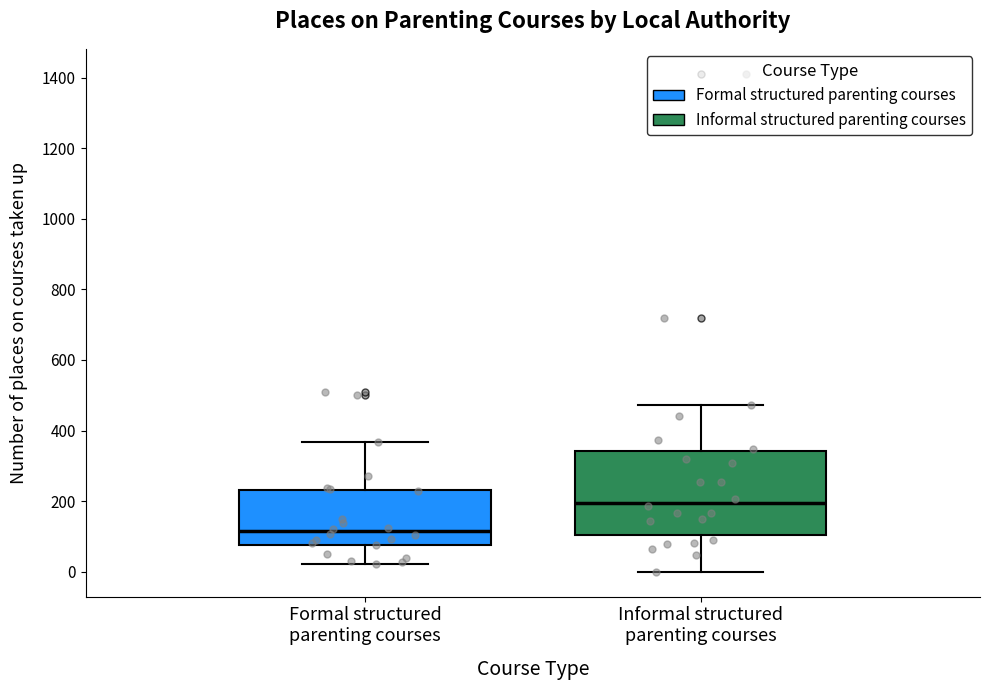

Which box is the tallest, from its lower edge to its upper edge?

Informal structured parenting courses